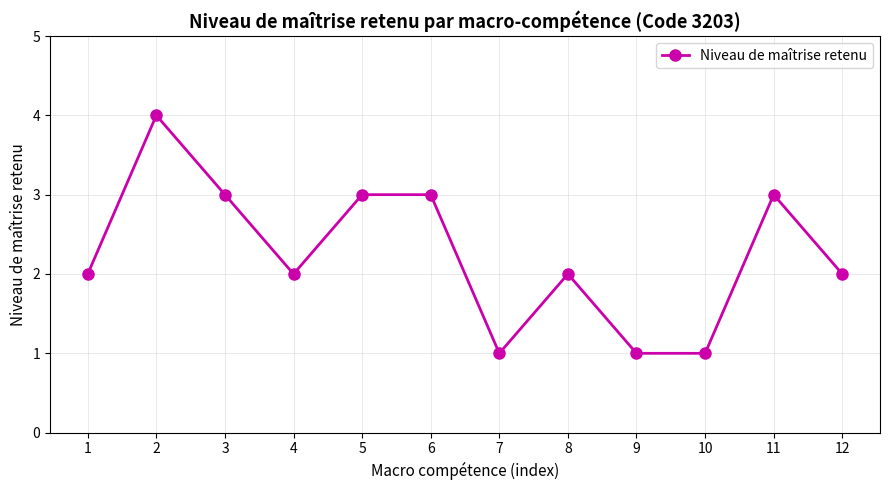

How many values are between 2 and 3?

8